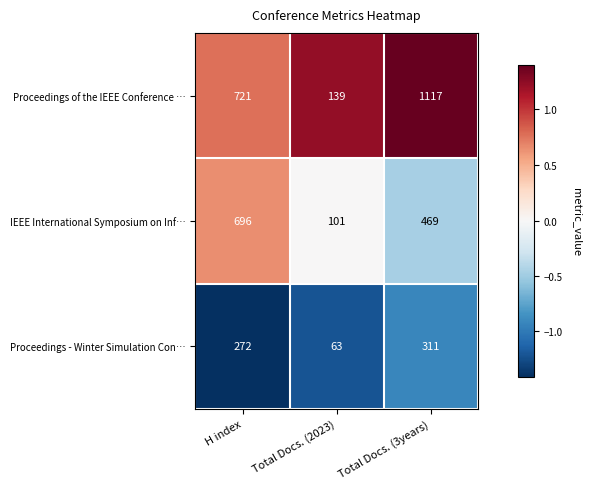

What is the difference between the maximum and second lowest values in the IEEE International Symposium on Inf… series?

227